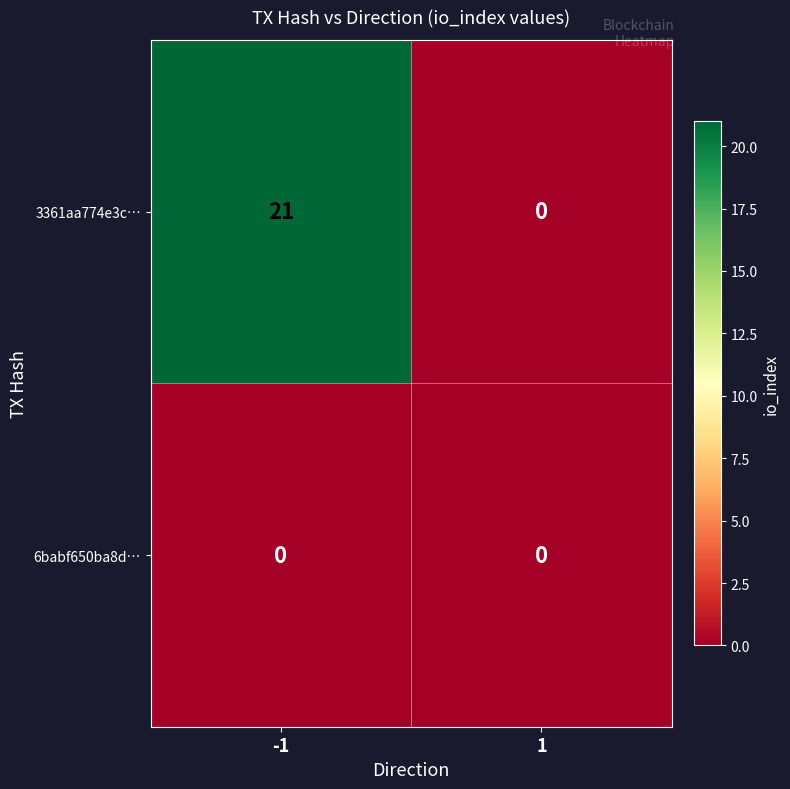

Which series has the widest spread of values?

3361aa774e3c…